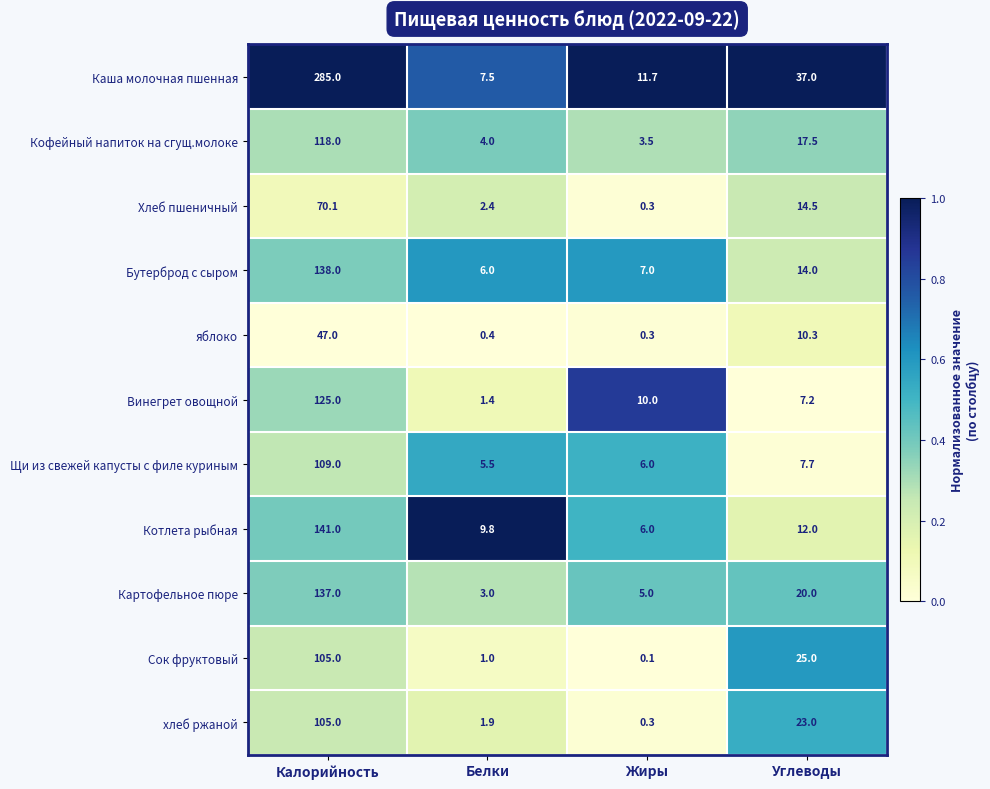

Which series has the largest total across all categories?

Каша молочная пшенная